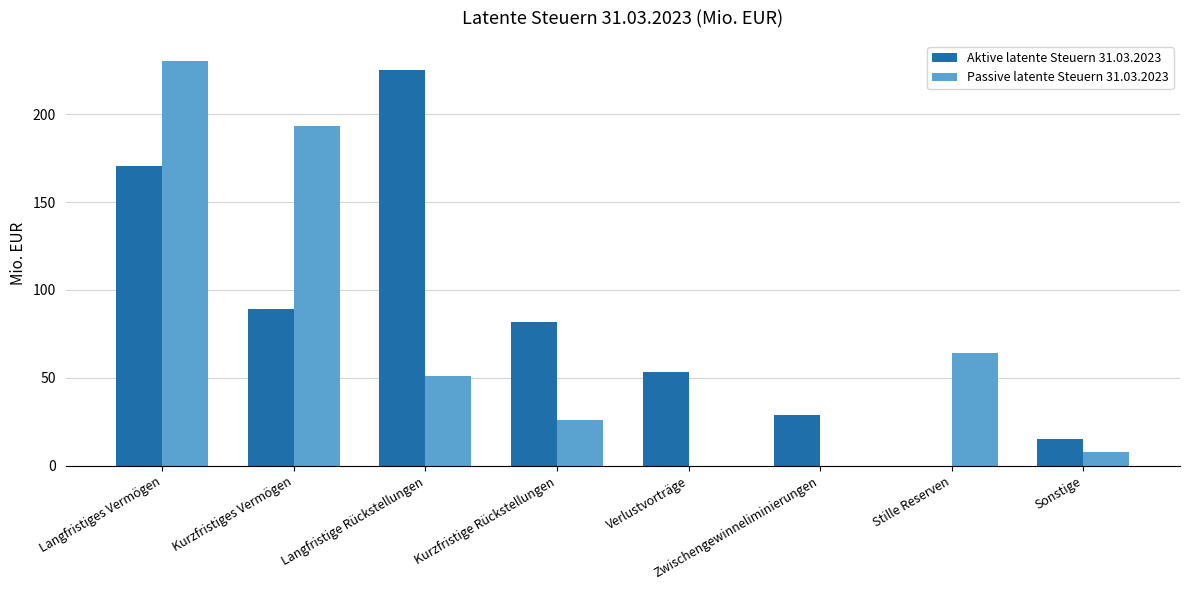

The value of Aktive latente Steuern 31.03.2023 at Kurzfristiges Vermögen is 89.3. True or false?

True